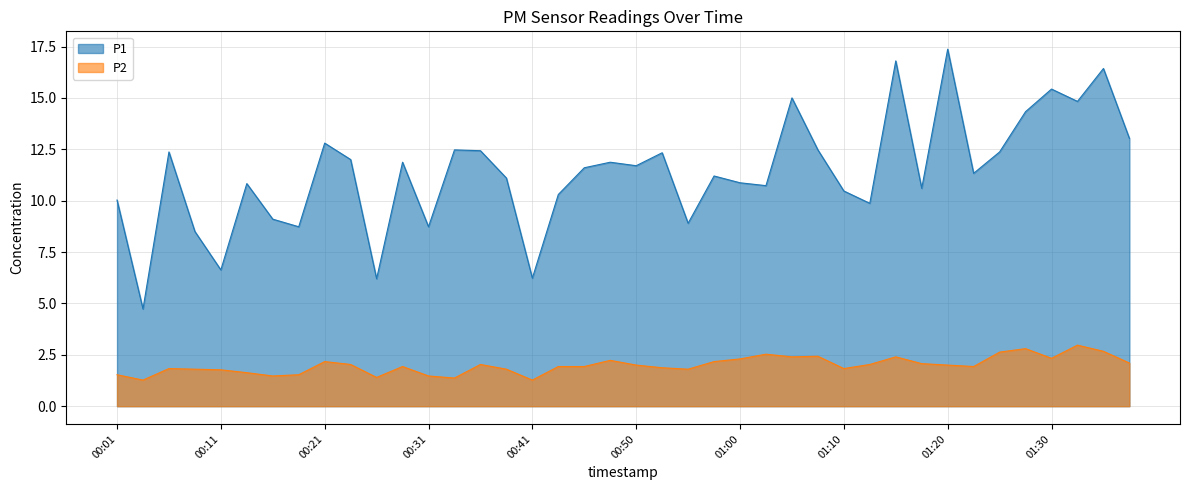

What is the total value across all series at 00:58?

13.4